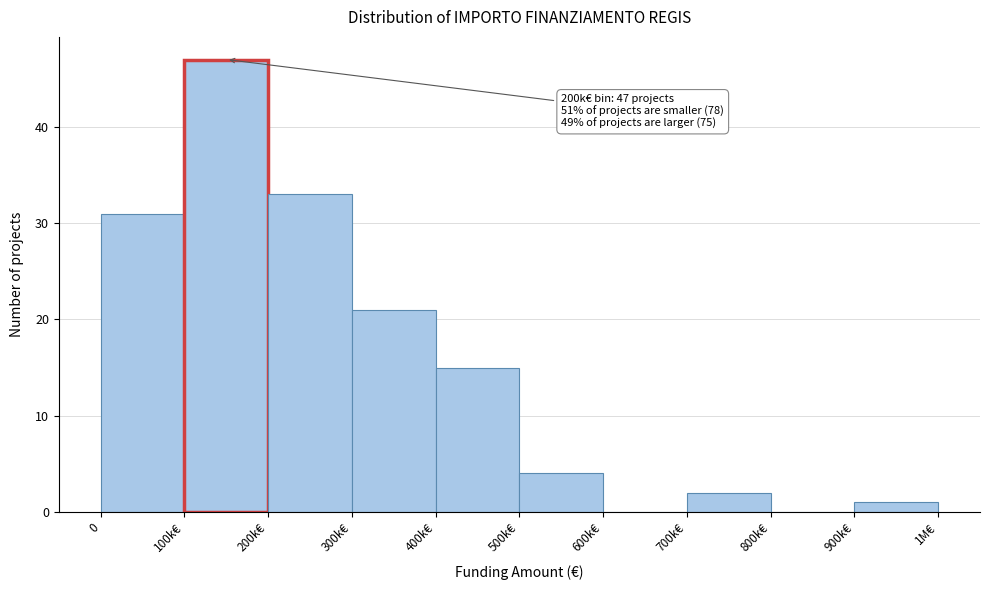

Reading right to left, extract all data points from this chart.

900k€=1	800k€=0	700k€=2	600k€=0	500k€=4	400k€=15	300k€=21	200k€=33	100k€=47	0=31